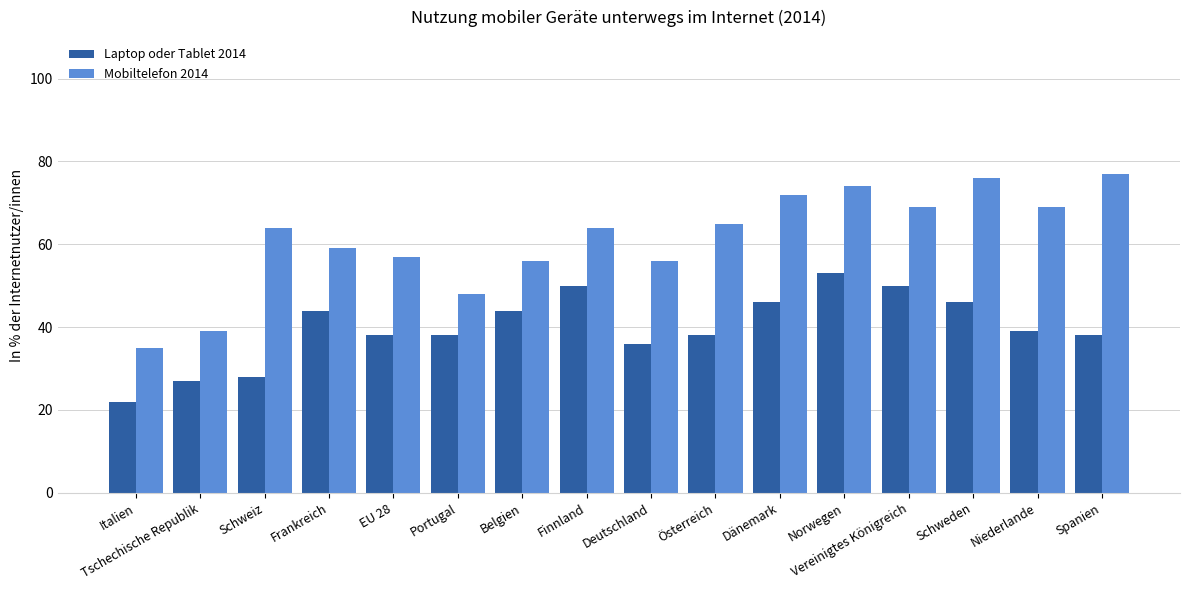

Which series has the largest range (max minus min)?

Mobiltelefon 2014